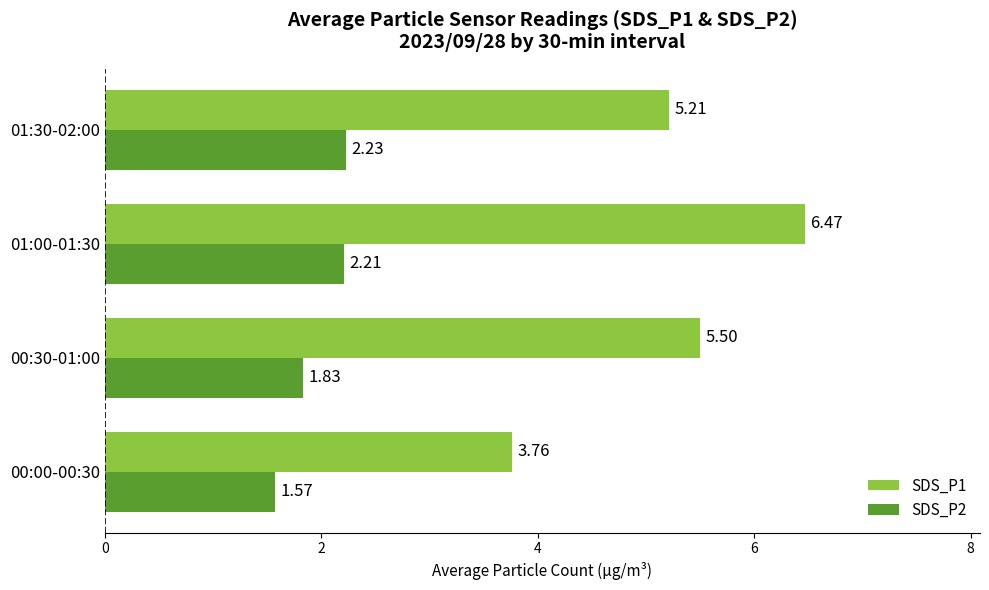

Rank the categories by SDS_P2 value from lowest to highest.

00:00-00:30, 00:30-01:00, 01:00-01:30, 01:30-02:00